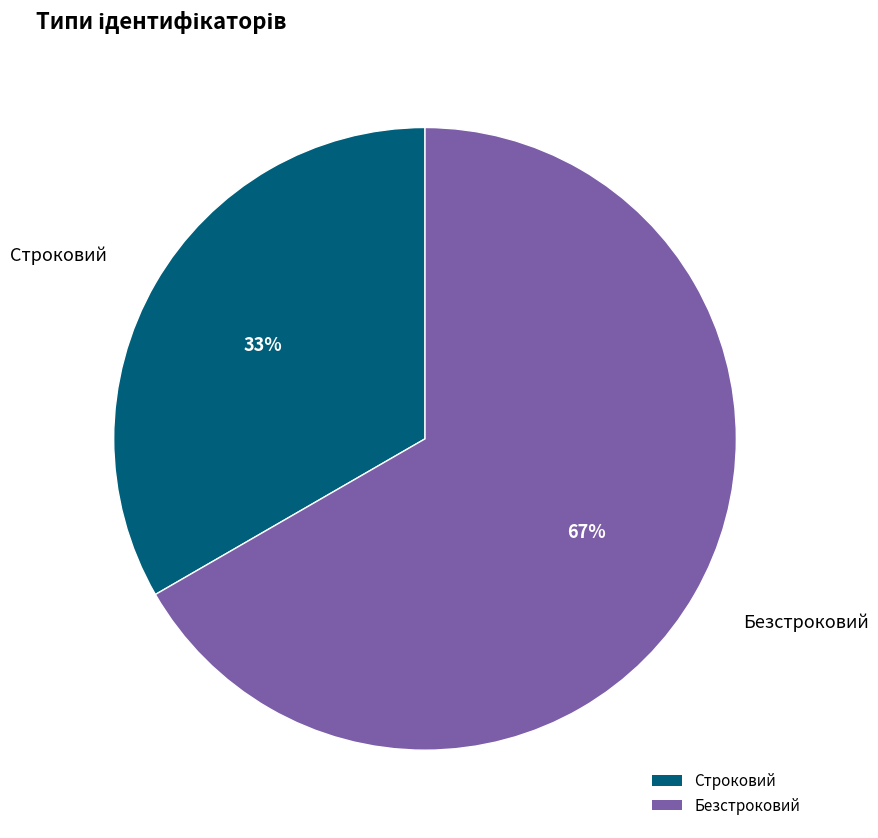

Which slice is the largest?

Безстроковий